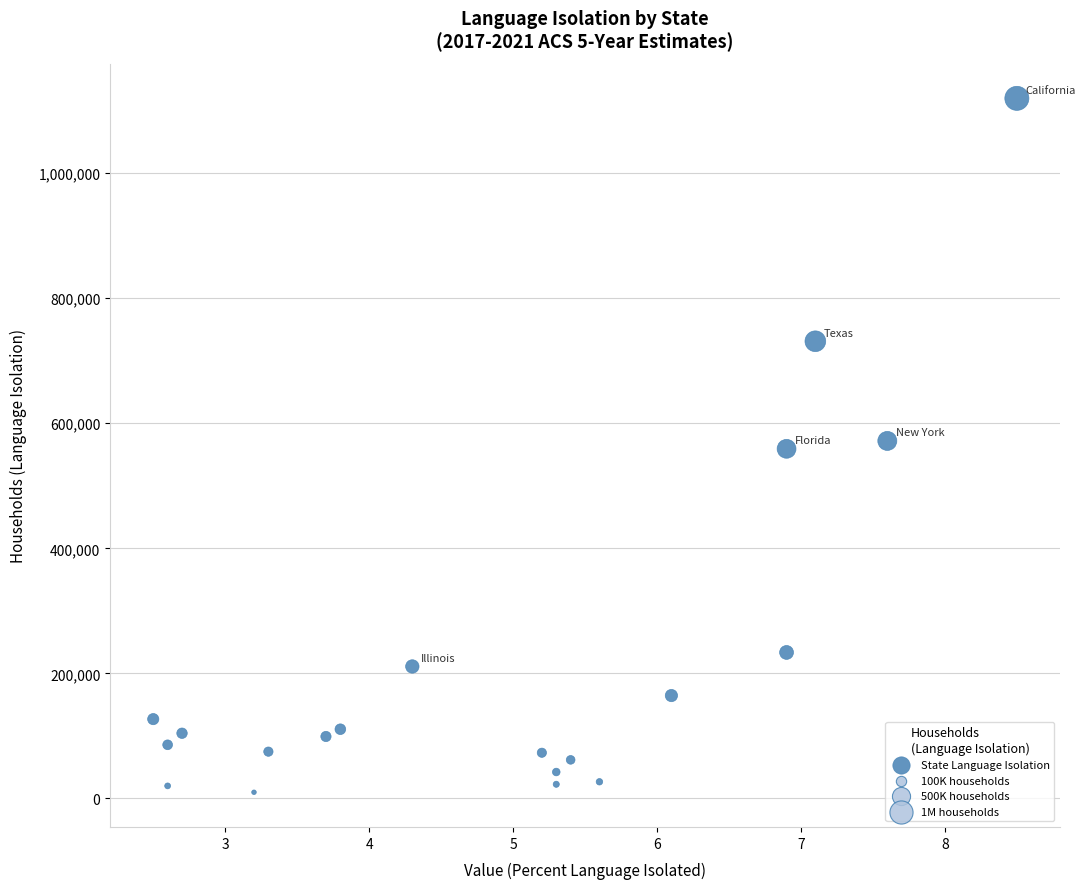

What is the range of Y values (max minus min)?

1109500